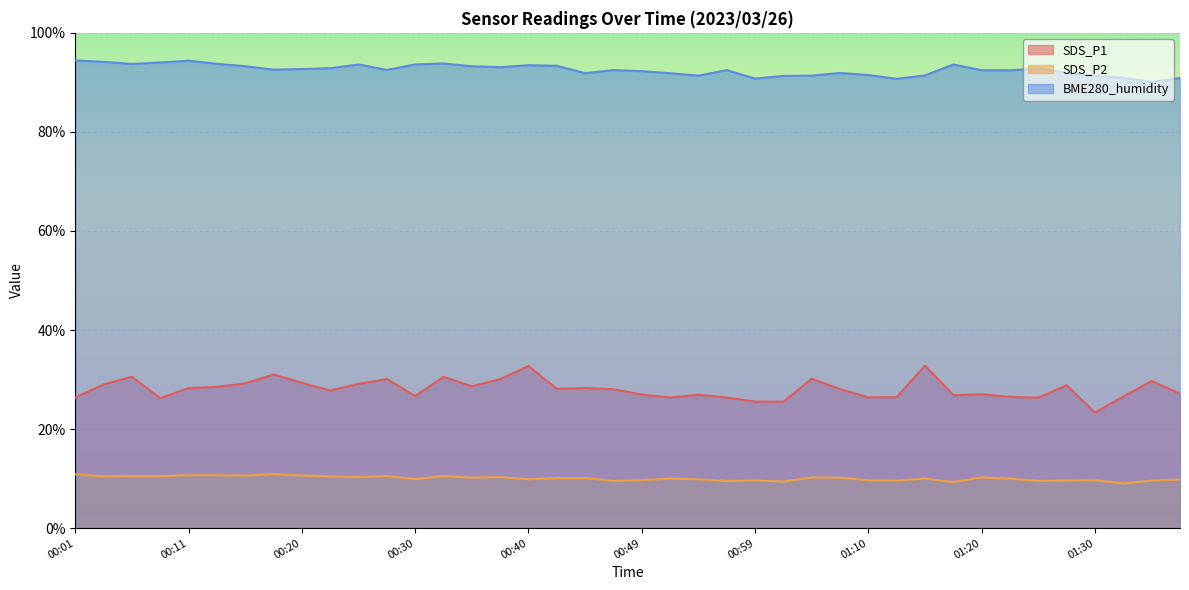

List the labels in order of BME280_humidity value, smallest first.

01:36, 01:13, 00:59, 01:38, 01:33, 01:02, 01:30, 00:54, 01:05, 01:15, 01:10, 00:52, 00:45, 01:08, 01:28, 00:49, 01:23, 01:20, 00:47, 00:57, 00:28, 00:18, 00:20, 01:25, 00:23, 00:37, 00:35, 00:15, 00:42, 00:40, 01:18, 00:25, 00:30, 00:06, 00:13, 00:32, 00:08, 00:03, 00:11, 00:01